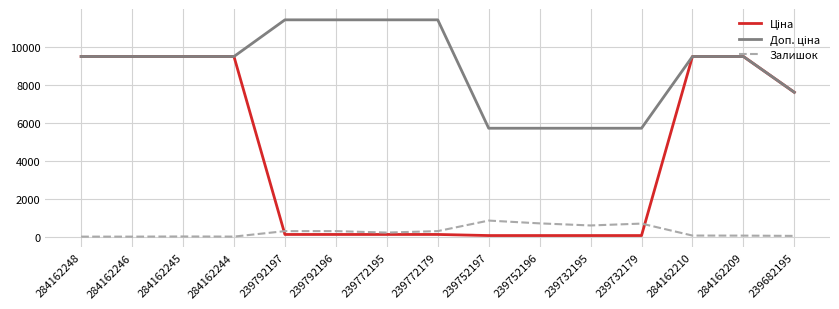

What is the spread (max minus min) of values at 239682195?

7557.5